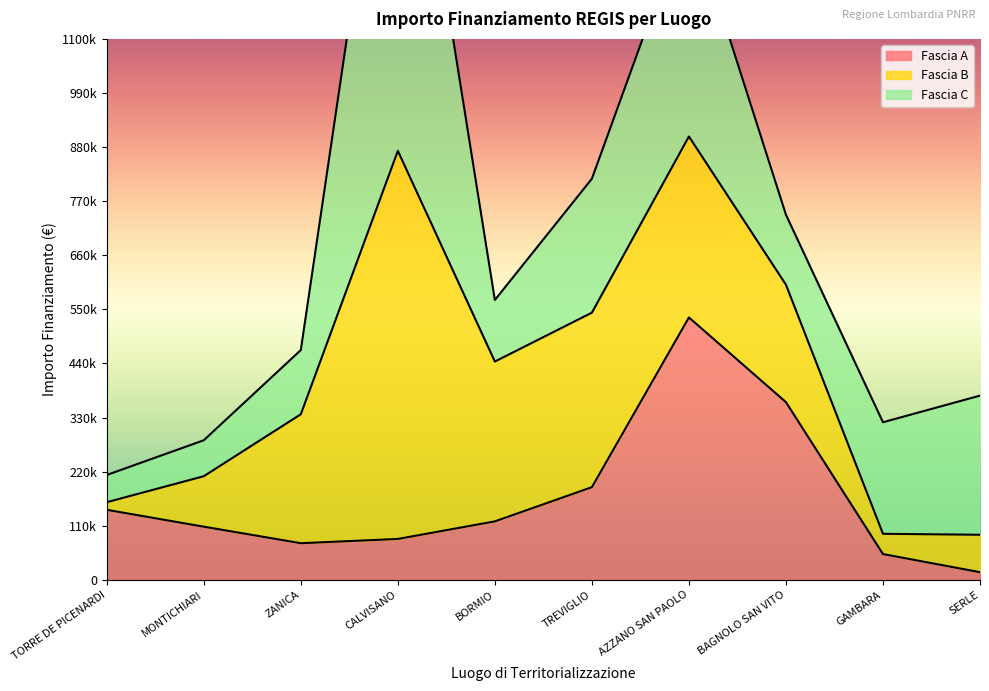

At which label does Fascia B first exceed 262240?

CALVISANO